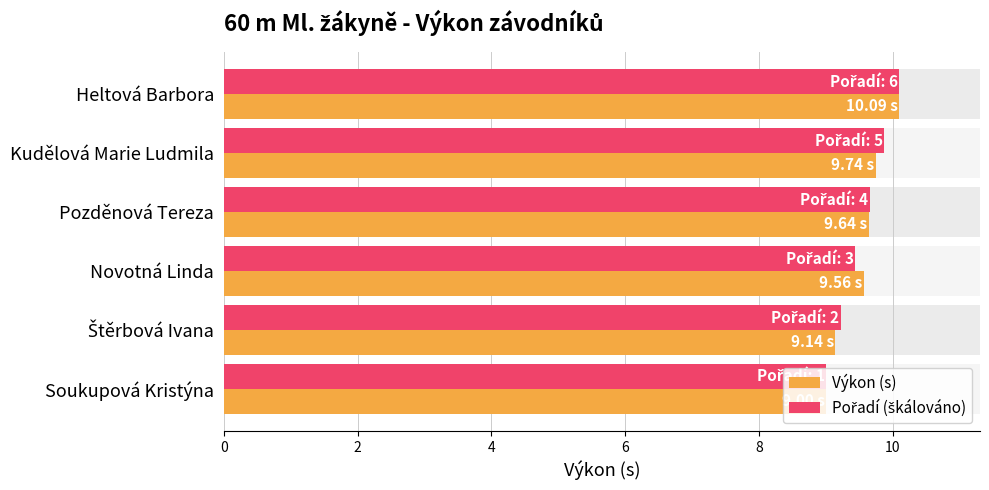

What is the maximum value for Výkon (s)?

10.1